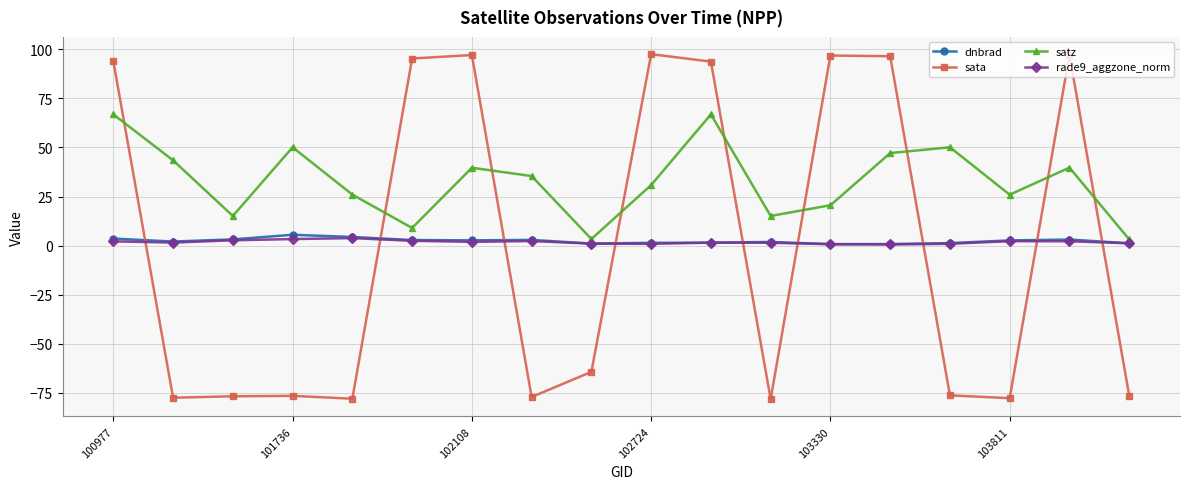

What is the maximum value for rade9_aggzone_norm?

3.8